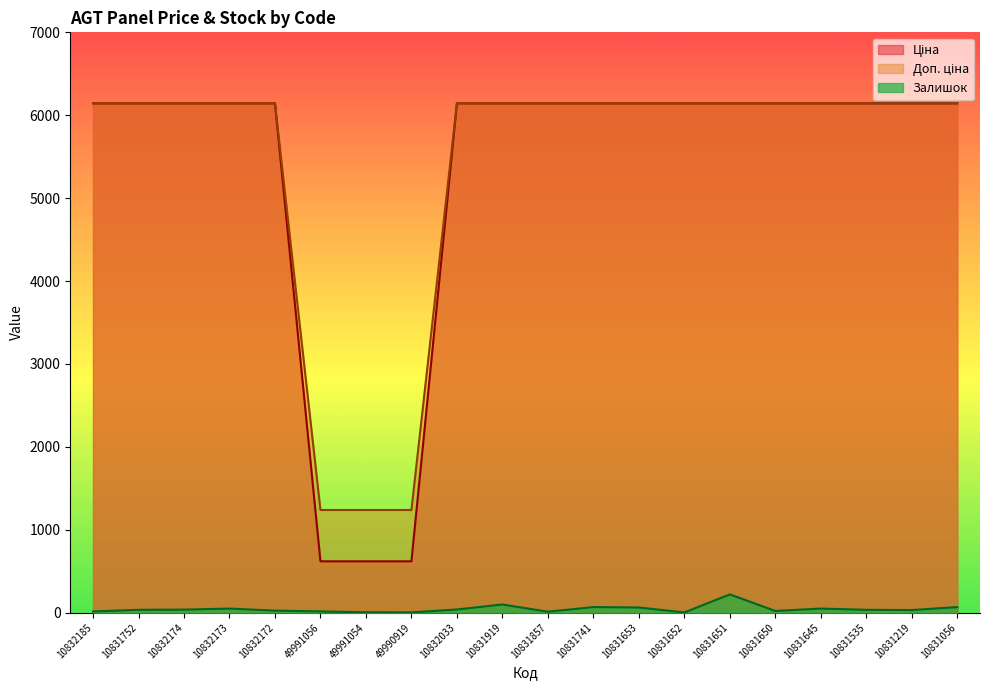

The Залишок series shows 86.9 at 10831645. True or false?

False